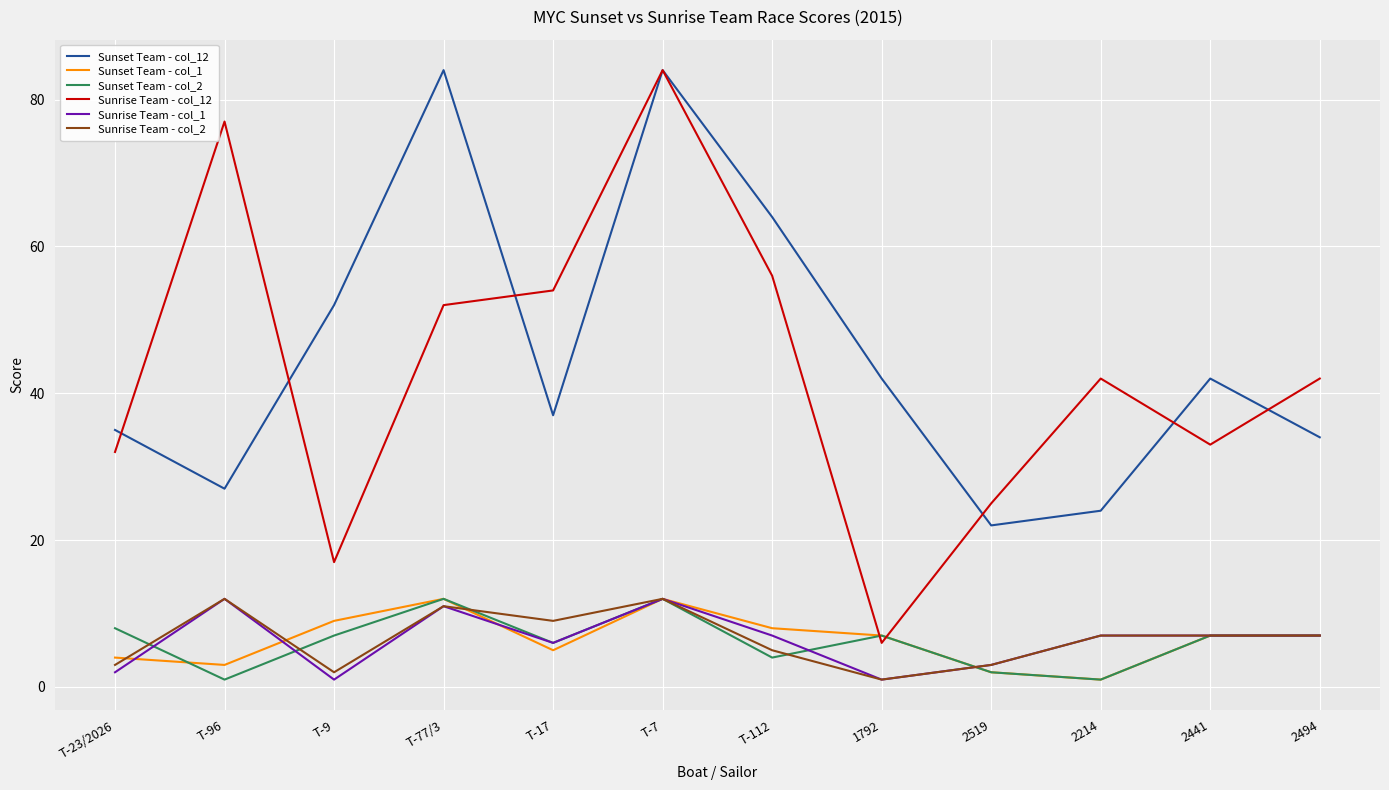

Does the chart display data point markers on the line(s)?

No